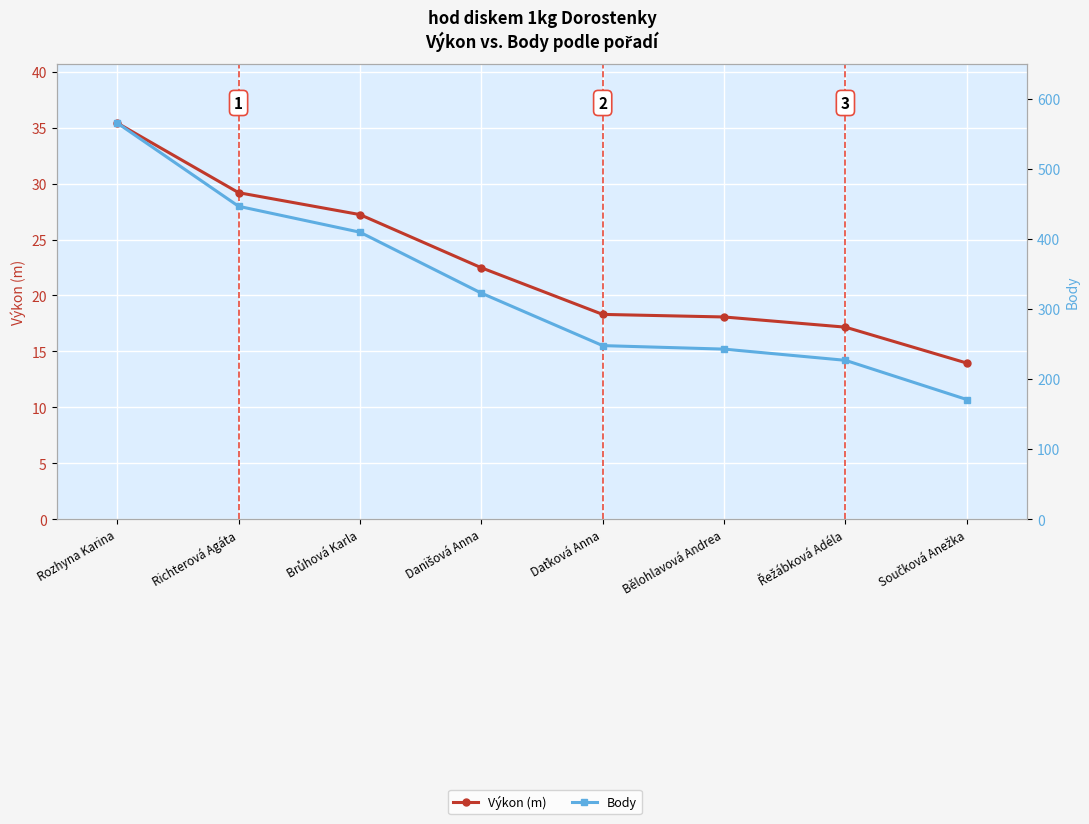

How many lines are shown in the chart?

2